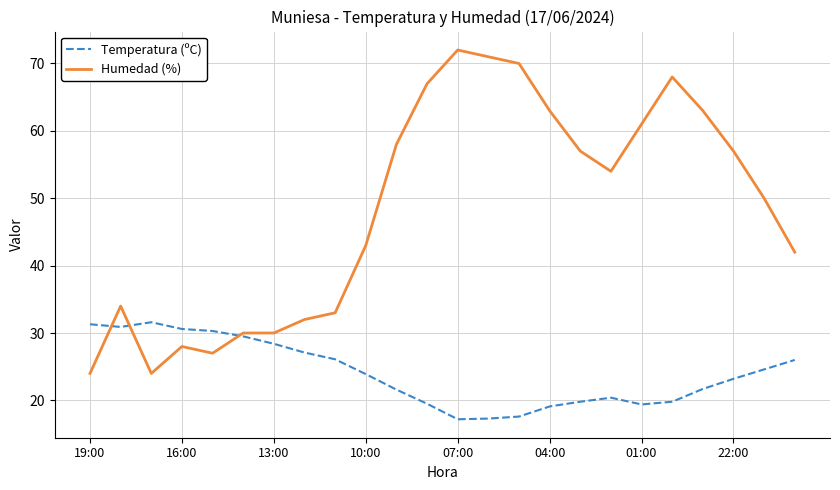

What is the minimum value shown in the chart?

17.2